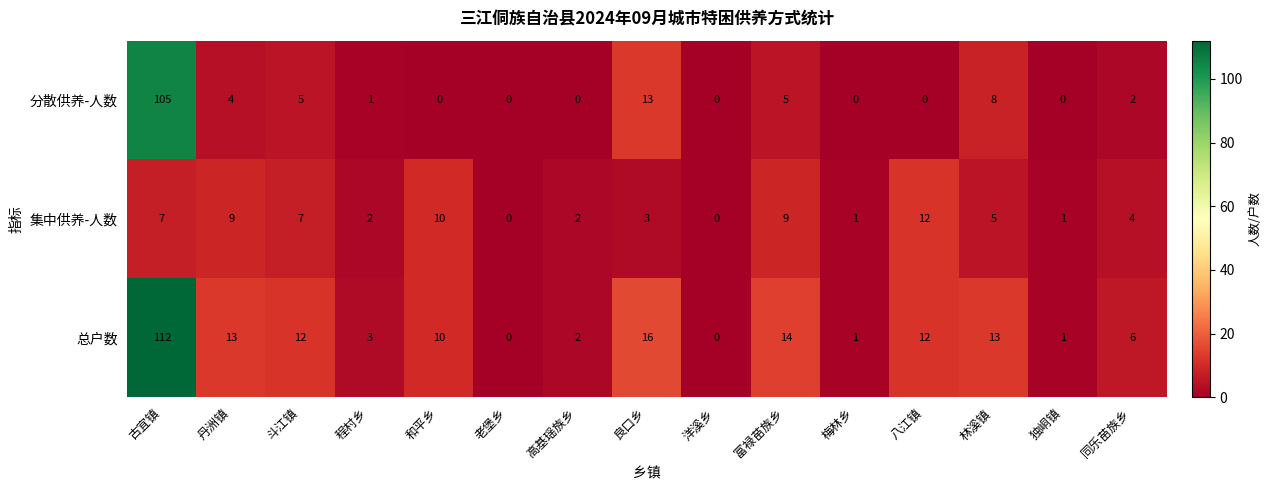

True or false: 集中供养-人数 has a value of 2 at 独峒镇.

False